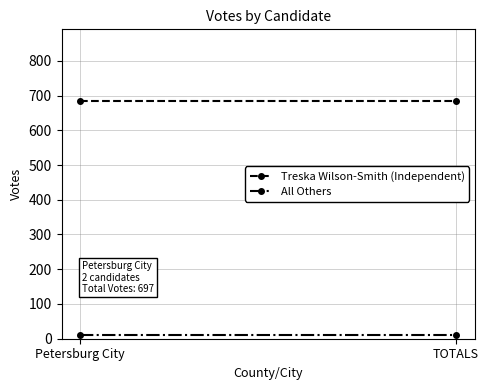

What position from the right is Petersburg City?

2